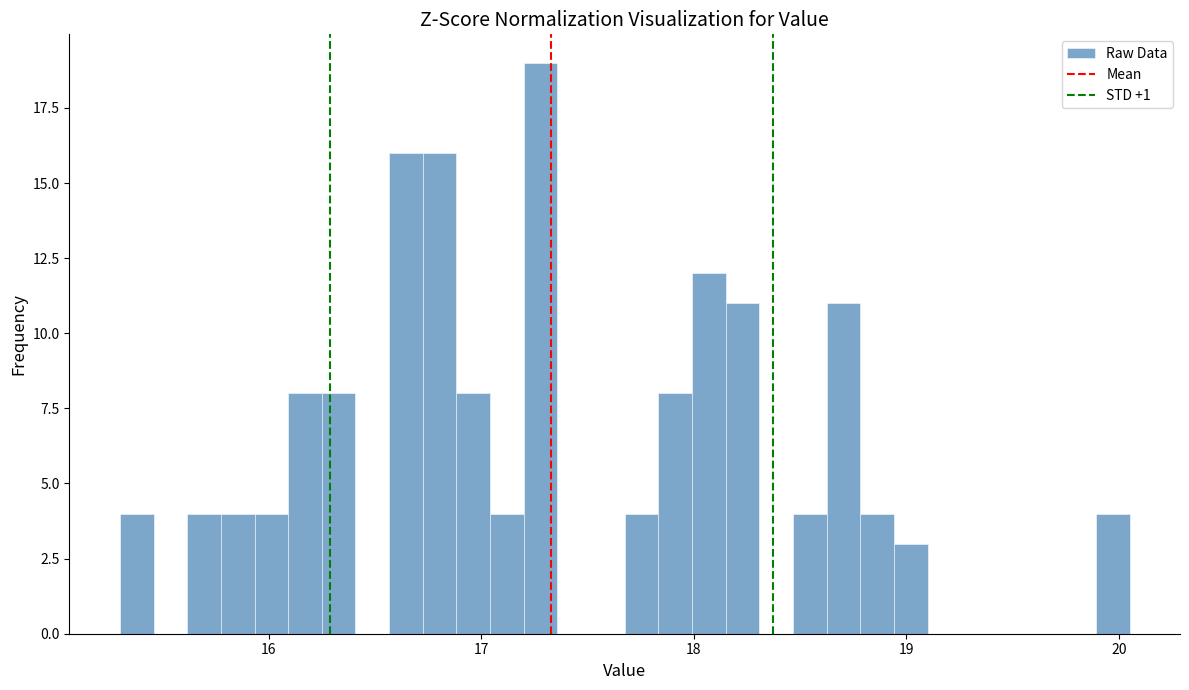

Around what value on the x-axis is the tallest bar? Give the approximate position of its centre, as read against the axis.

17.3